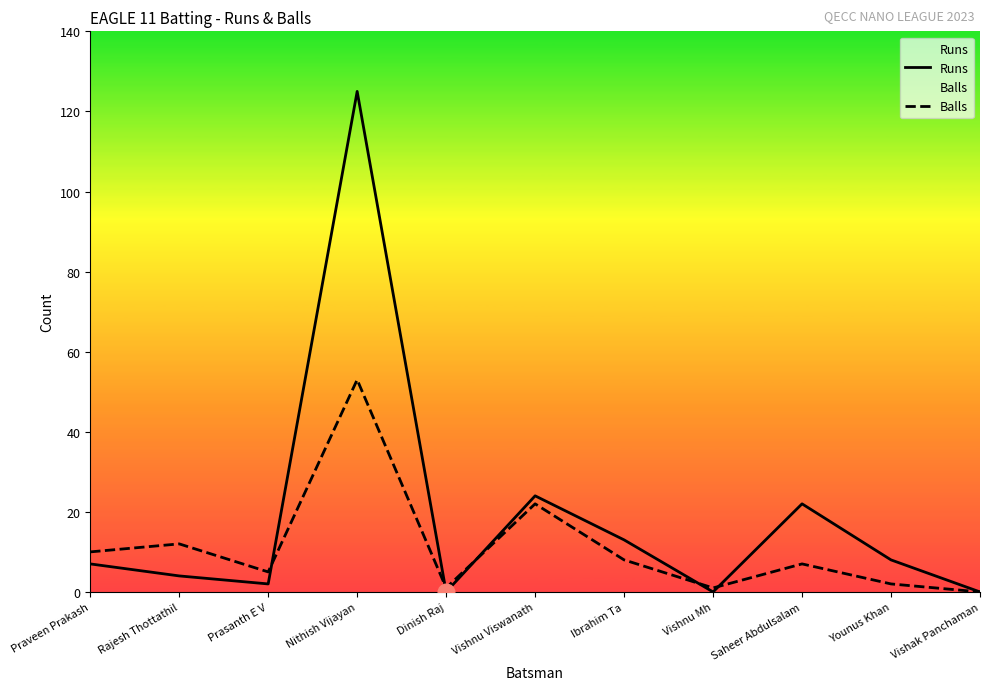

Reading right to left, transcribe all the data shown in this chart.

Runs: Vishak Panchaman=0	Younus Khan=8	Saheer Abdulsalam=22	Vishnu Mh=0	Ibrahim Ta=13	Vishnu Viswanath=24	Dinish Raj=0	Nithish Vijayan=125	Prasanth E V=2	Rajesh Thottathil=4	Praveen Prakash=7
Balls: Vishak Panchaman=0	Younus Khan=2	Saheer Abdulsalam=7	Vishnu Mh=1	Ibrahim Ta=8	Vishnu Viswanath=22	Dinish Raj=1	Nithish Vijayan=53	Prasanth E V=5	Rajesh Thottathil=12	Praveen Prakash=10